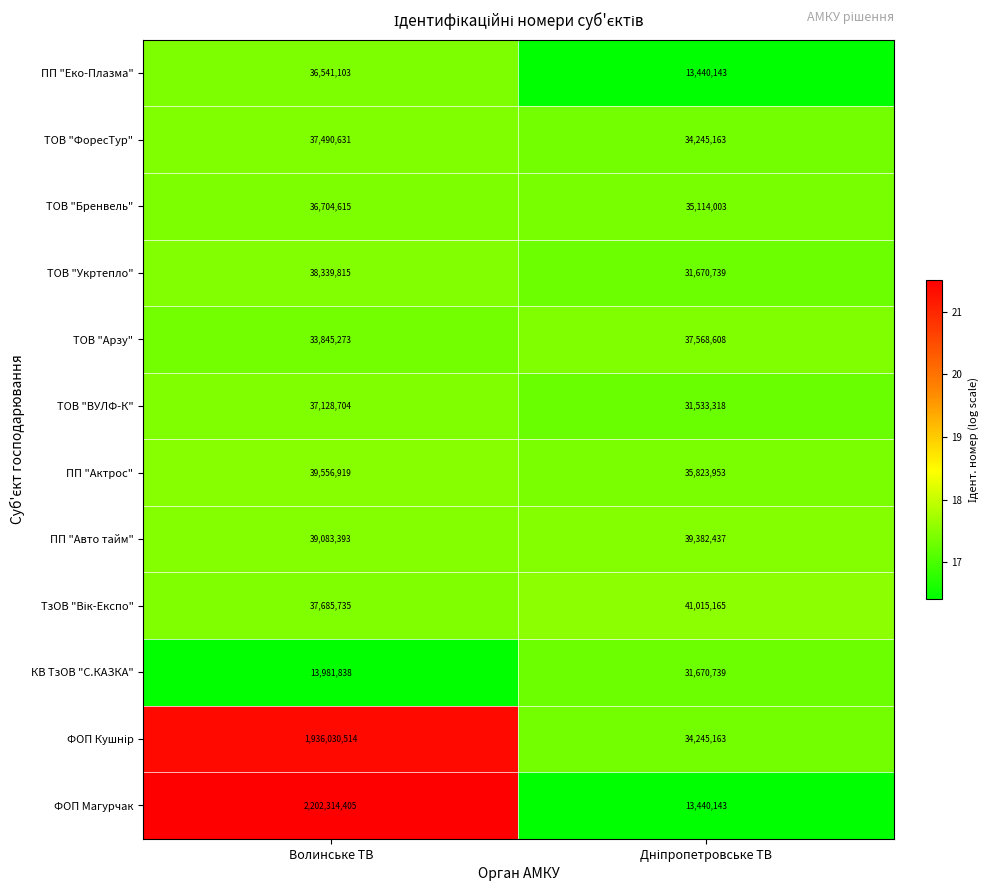

What is the maximum value shown in the chart?

2202314405